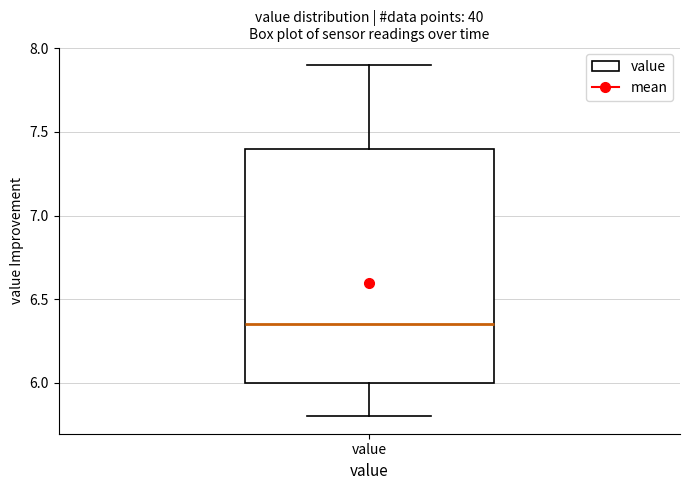

Read this box plot against the y-axis: the position of the median line, the range covered by the box, and the ends of both whiskers. The values are not printed on the chart, so give them approximately, as read against the axis.

median 6.35, box 6.00 to 7.40, whiskers 5.80 to 7.90